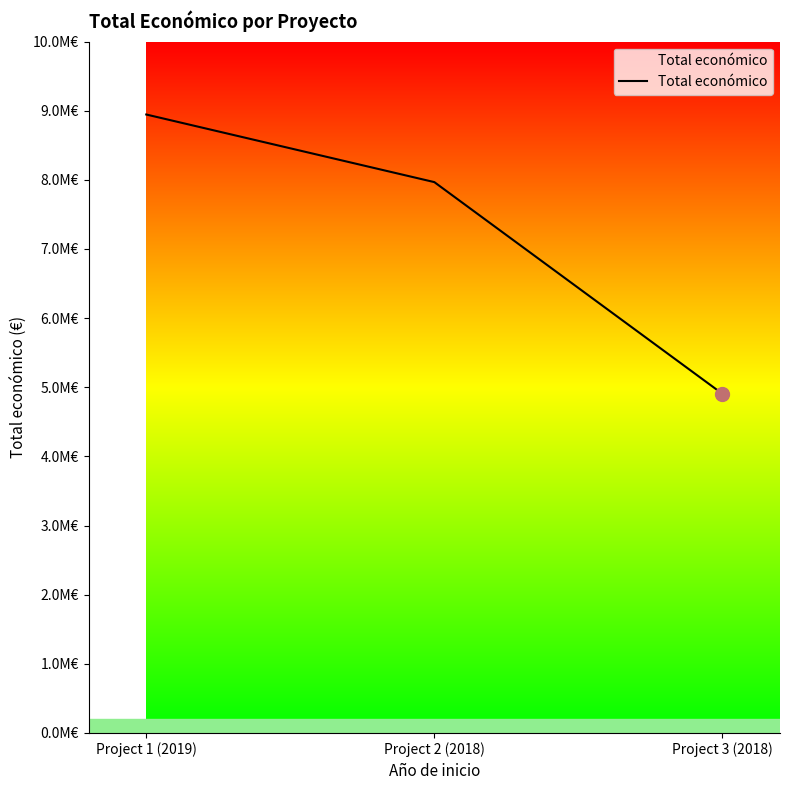

Approximately how many times larger is the value at Project 2 (2018) compared to Project 1 (2019)?

0.9